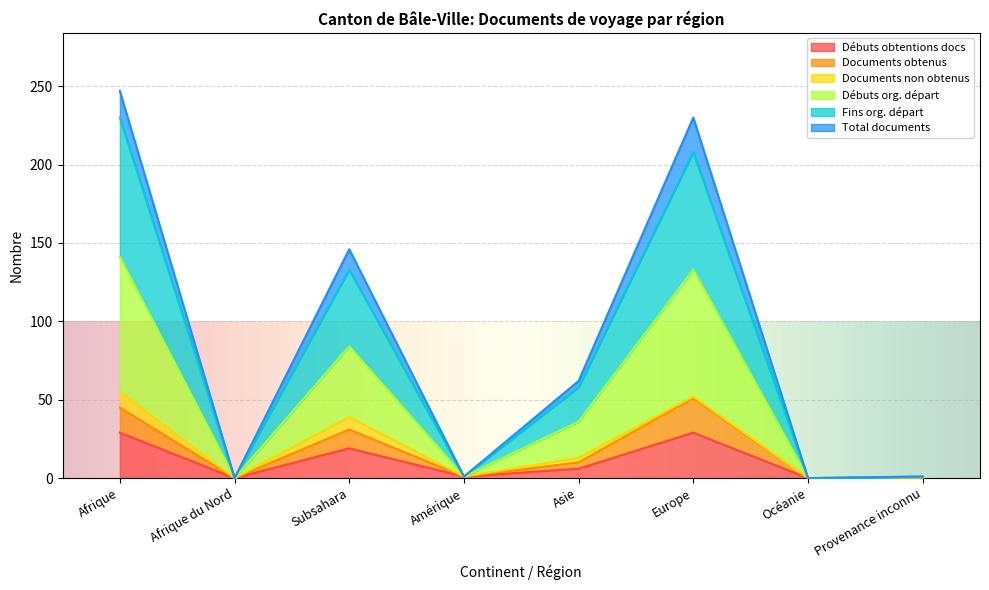

Which has a higher value, Subsahara or Océanie?

Subsahara